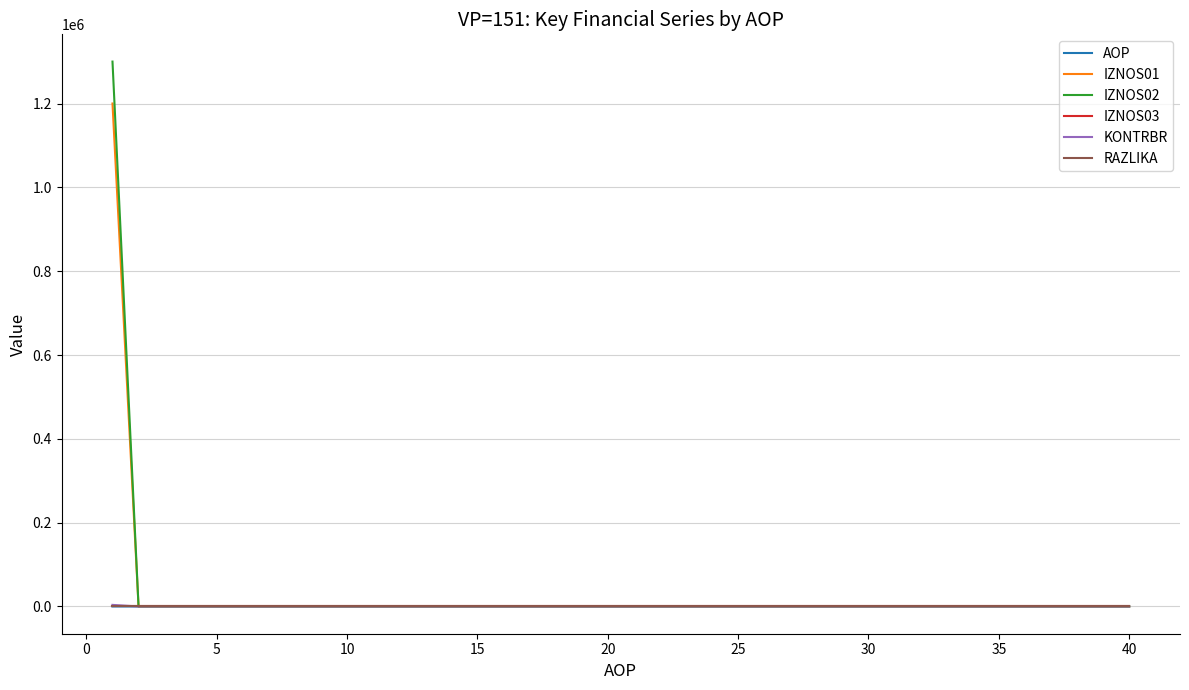

What are all the series names shown in the legend?

AOP, IZNOS01, IZNOS02, IZNOS03, KONTRBR, RAZLIKA